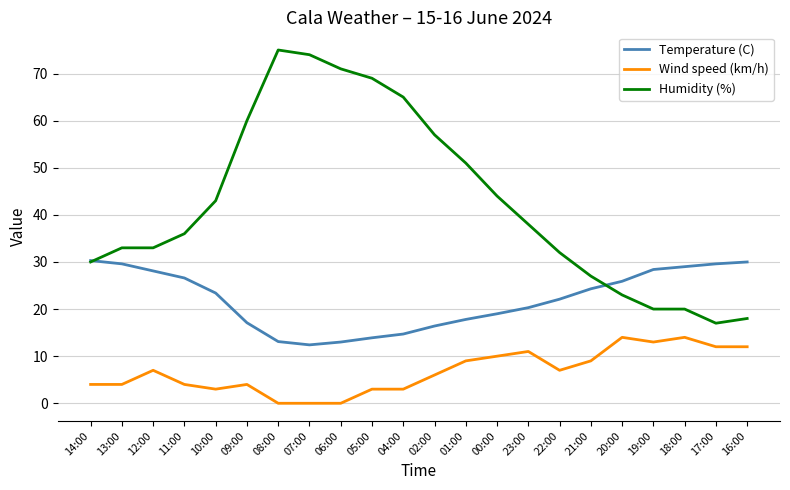

Is the value of Wind speed (km/h) at 10:00 greater than the value of Humidity (%) at 17:00?

No